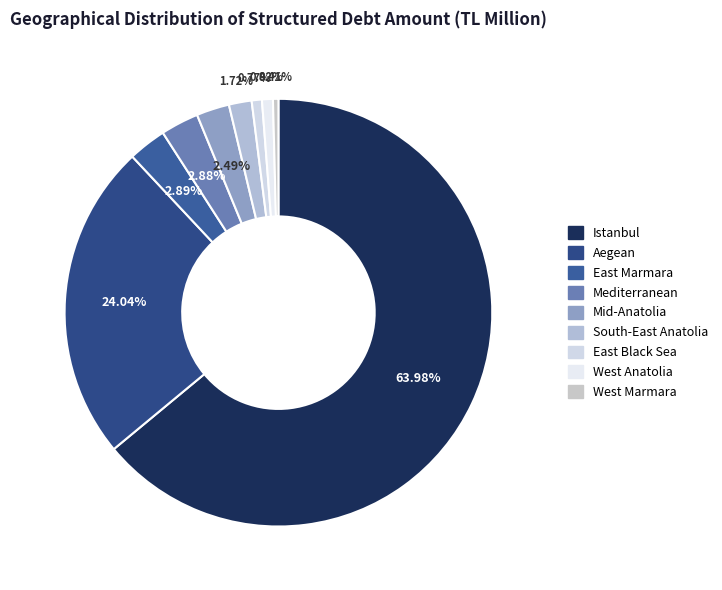

Is it true that West Marmara is 0% of the pie?

True